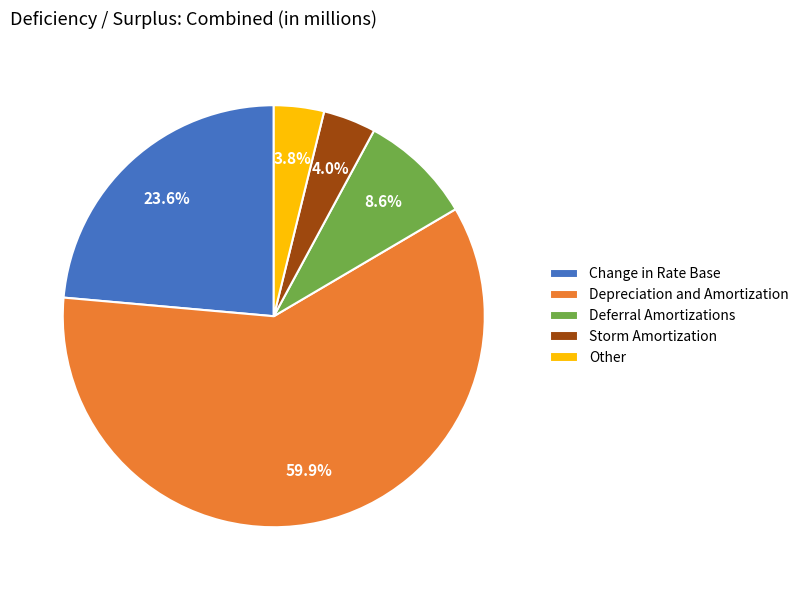

To the nearest percent, what portion does Change in Rate Base represent?

24%